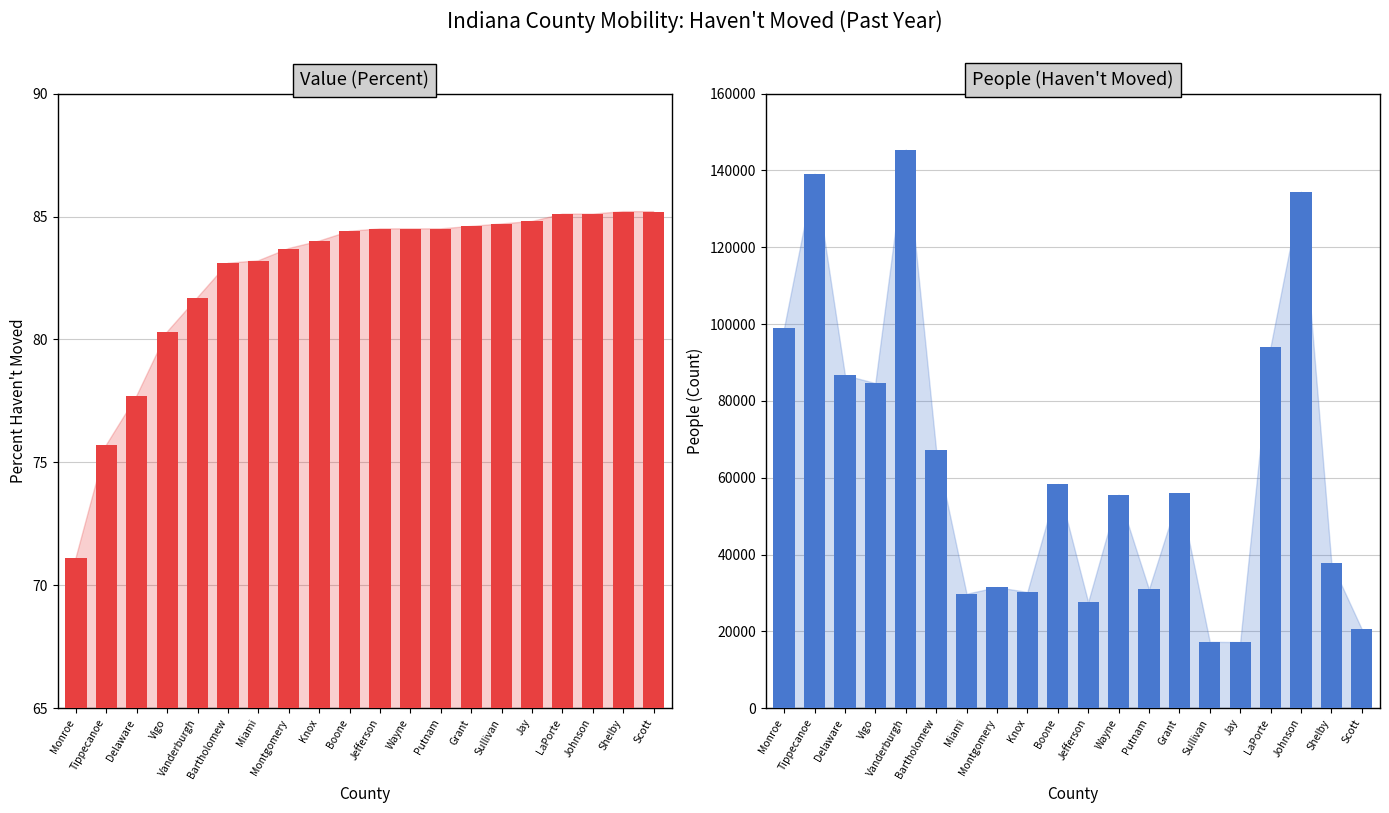

At which label does Value (Percent) first exceed 84?

Boone